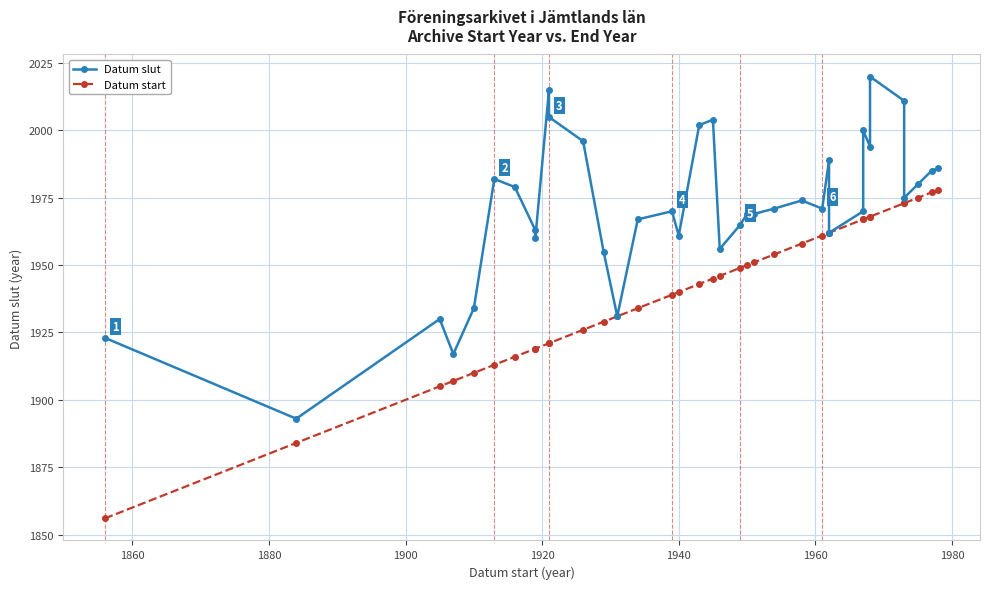

True or false: Datum start and Datum slut intersect in this chart.

False